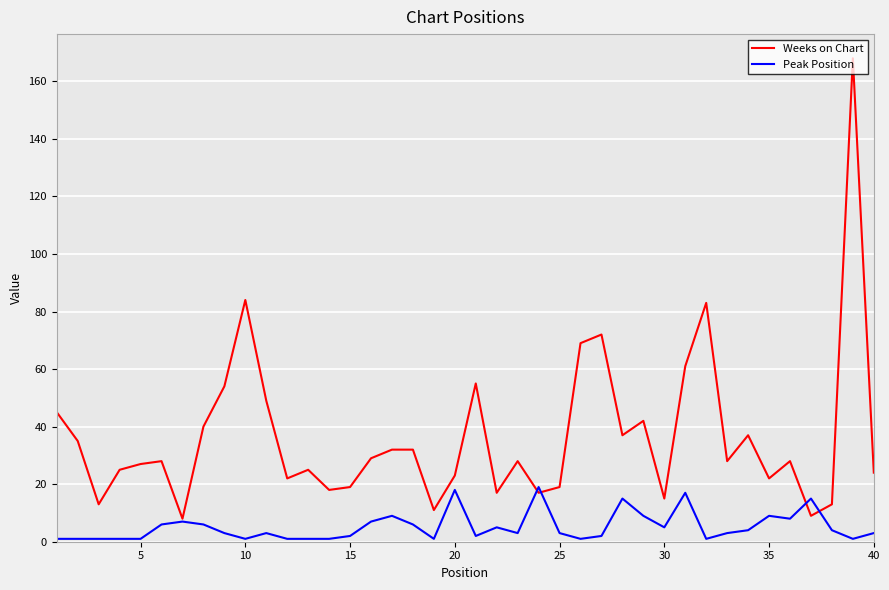

What is the sum of all Peak Position values?

206